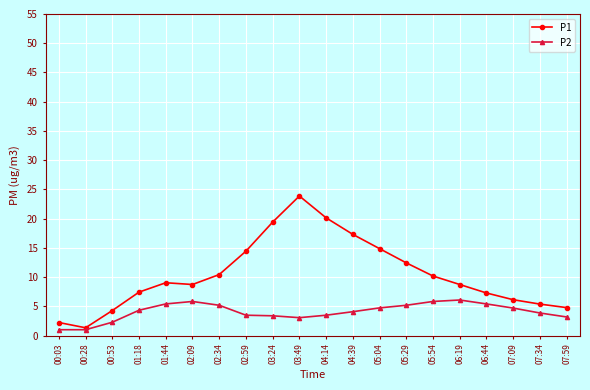

List the series in order of their peak value, highest first.

P1, P2